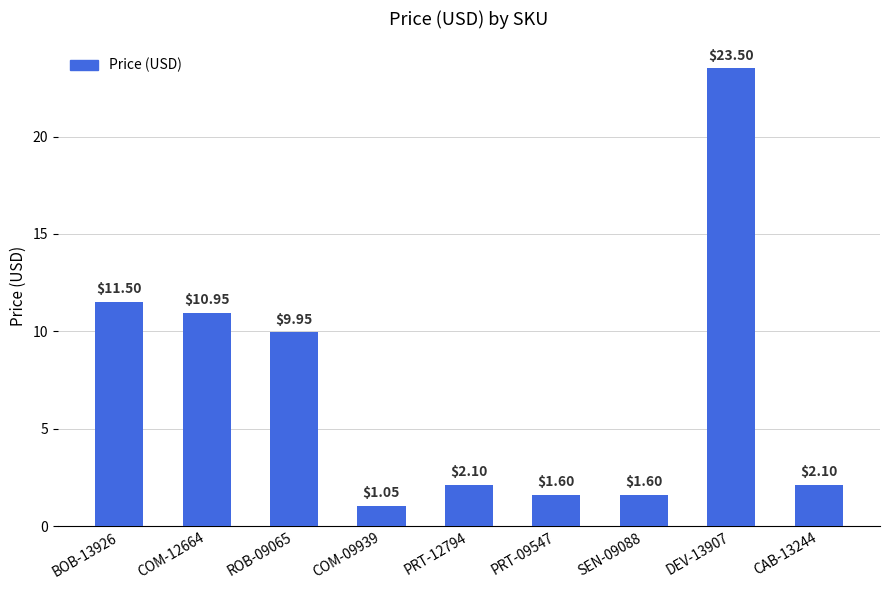

What is the change in value from PRT-09547 to CAB-13244?

+0.5